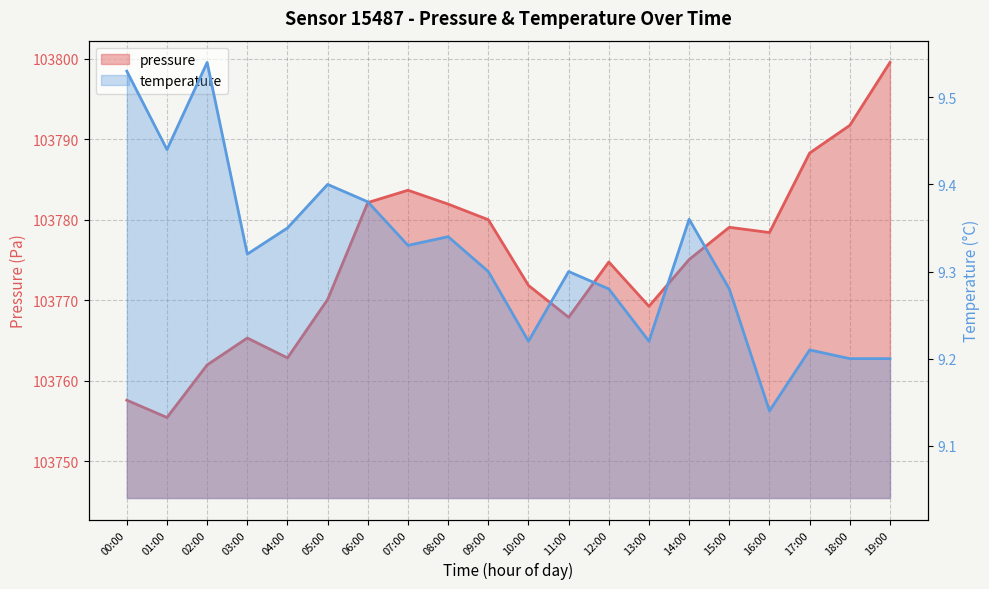

Reading left to right, what are all the values shown in this chart?

pressure: 103757.6	103755.4	103762.0	103765.3	103762.8	103770.1	103782.1	103783.7	103781.9	103780.0	103771.8	103767.9	103774.8	103769.2	103775.1	103779.1	103778.4	103788.3	103791.7	103799.5
temperature: 9.5	9.4	9.5	9.3	9.3	9.4	9.4	9.3	9.3	9.3	9.2	9.3	9.3	9.2	9.4	9.3	9.1	9.2	9.2	9.2